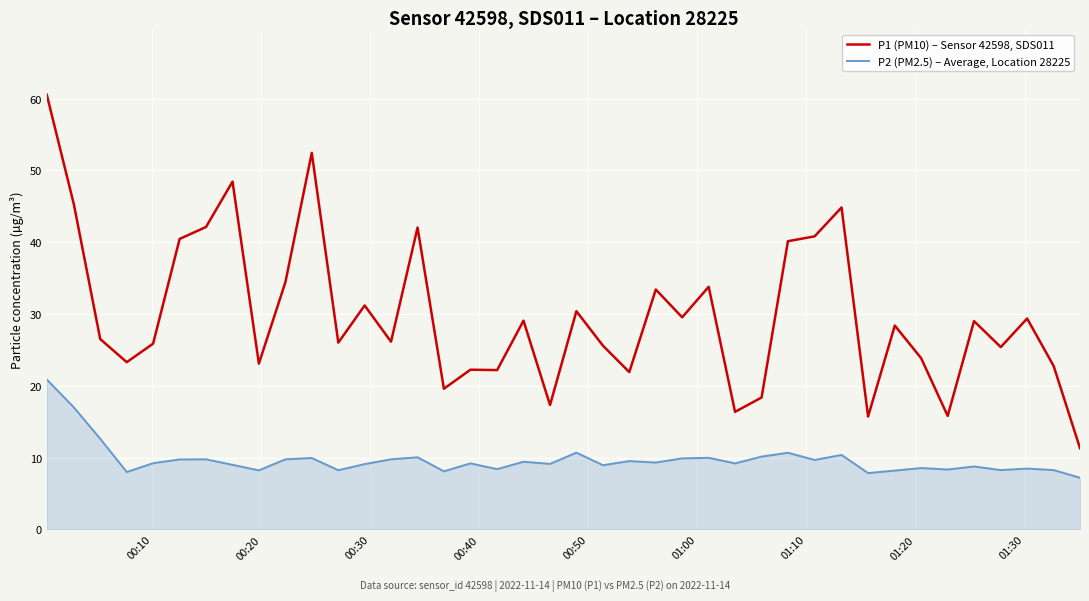

Which series has the largest range (max minus min)?

P1 (PM10) – Sensor 42598, SDS011